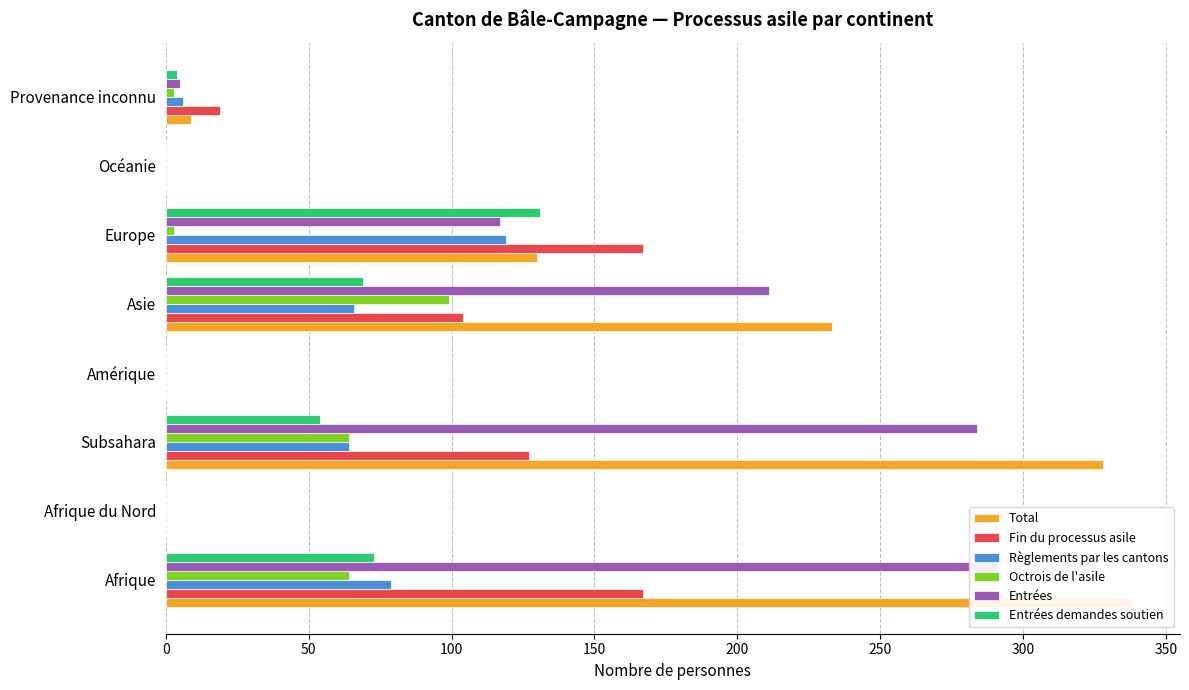

At Afrique, list the series in order from smallest to largest.

Octrois de l'asile, Entrées demandes soutien, Règlements par les cantons, Fin du processus asile, Entrées, Total